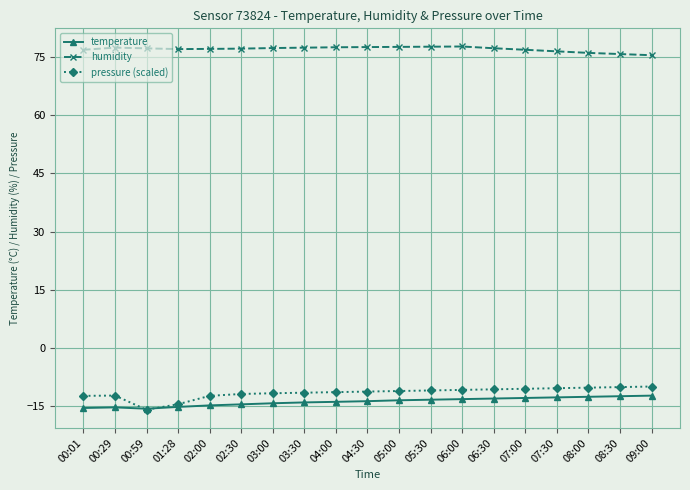

What is the label of the 1st point from the left?

00:01